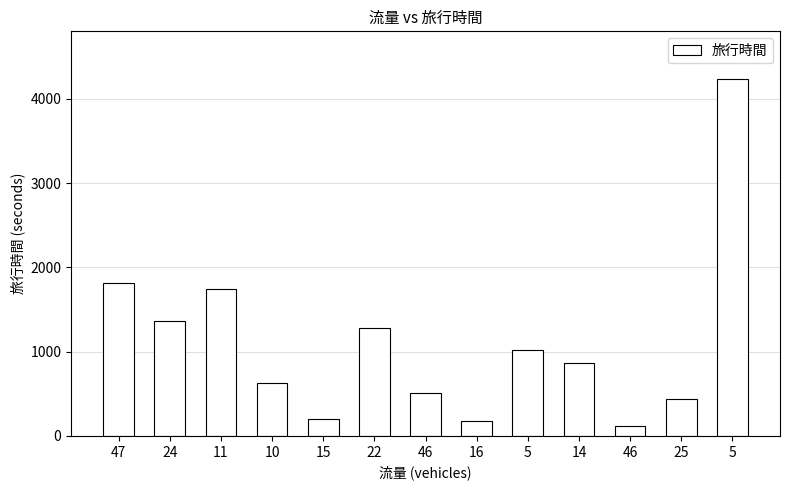

How many categories are shown in the chart?

13